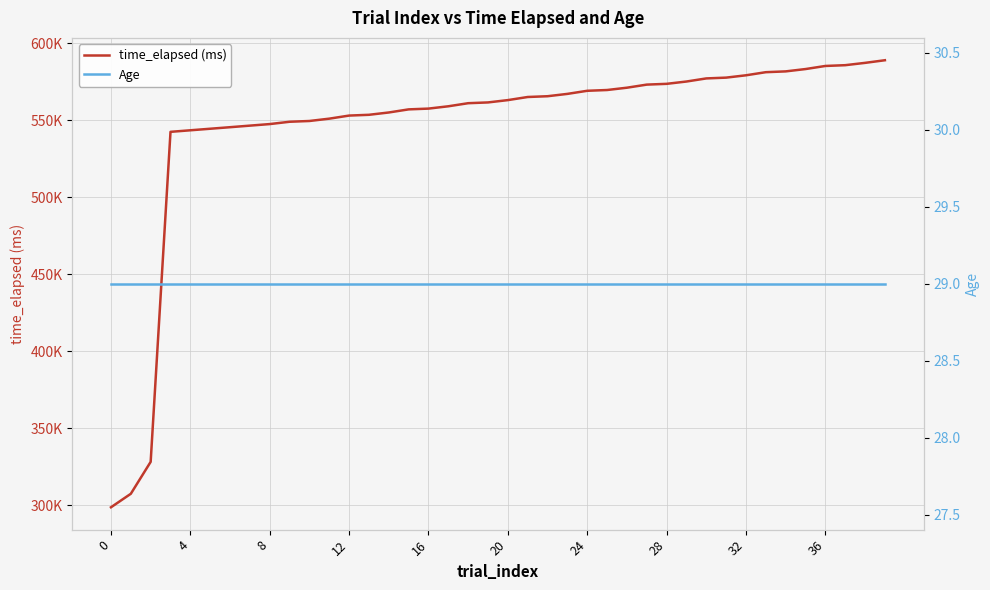

True or false: Age and time_elapsed (ms) cross at least once.

False